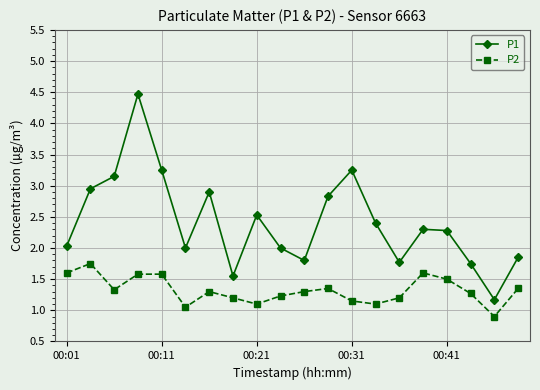

What is the average value of the P1 series?

2.4